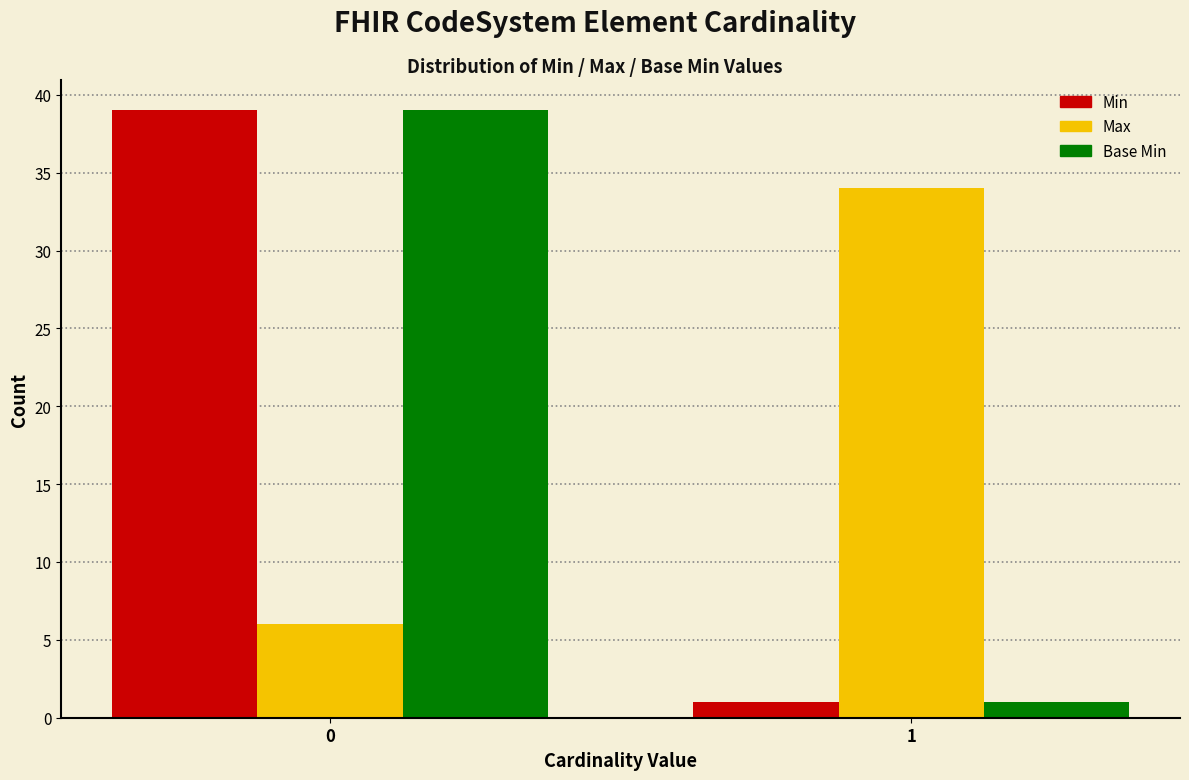

Reading right to left, what are all the values shown in this chart?

Min: 1	39
Max: 34	6
Base Min: 1	39